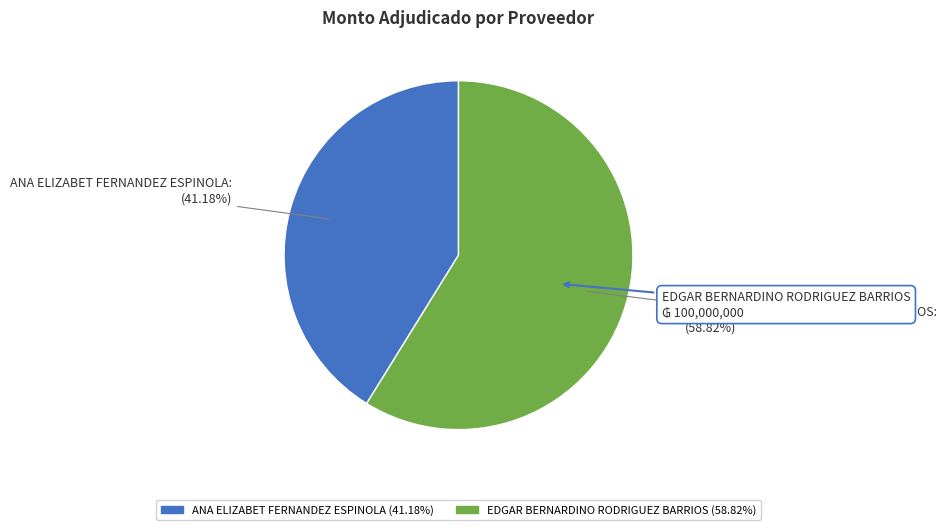

Rank the categories by value from lowest to highest.

ANA ELIZABET FERNANDEZ ESPINOLA, EDGAR BERNARDINO RODRIGUEZ BARRIOS